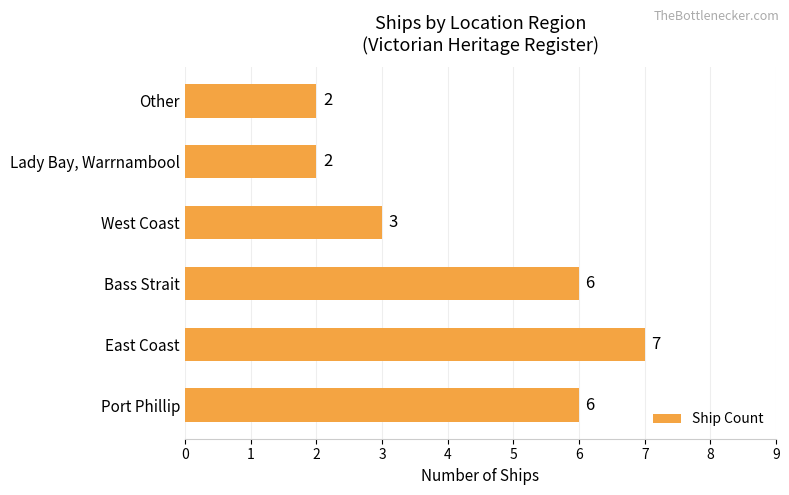

Reading bottom to top, extract all data points from this chart.

6	7	6	3	2	2